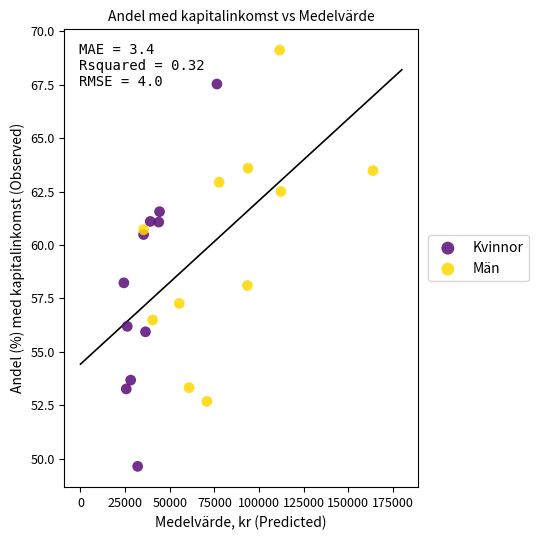

Which series has the largest Y range (max minus min)?

Kvinnor